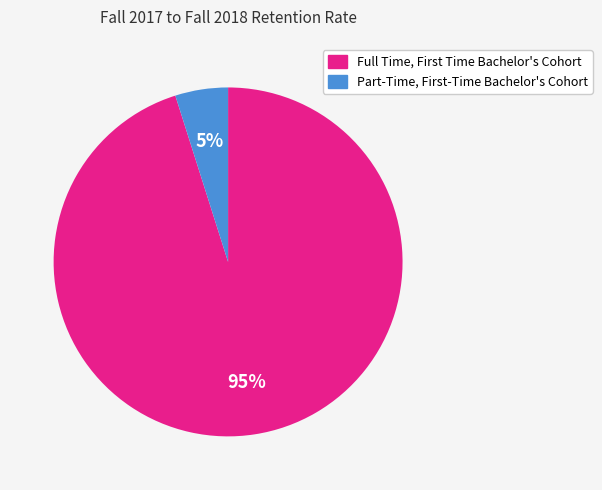

Which category has the biggest portion of the pie?

Full Time, First Time Bachelor's Cohort